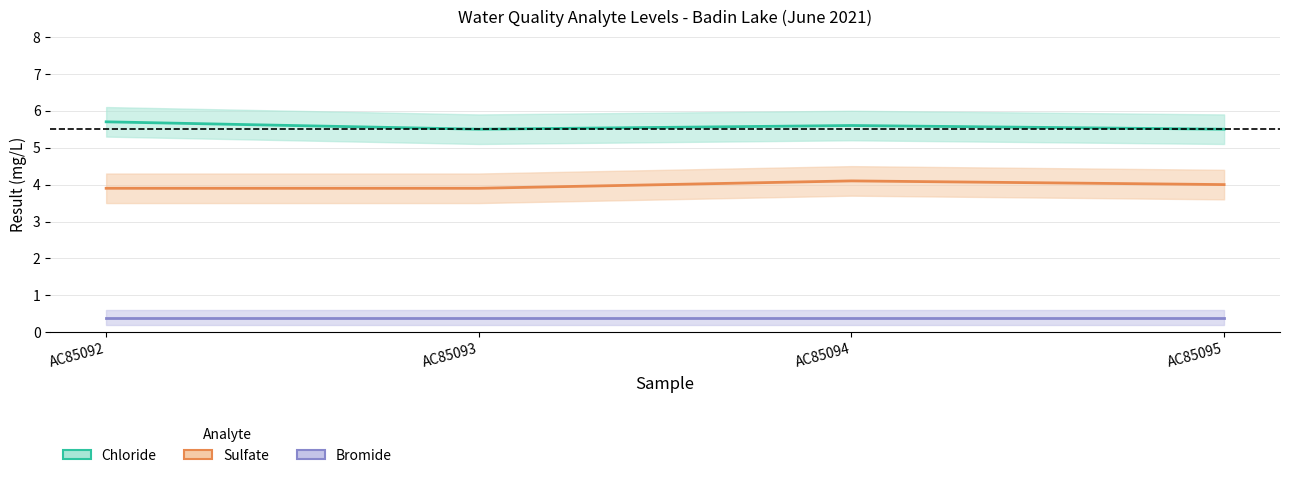

Which series has the largest total across all categories?

Chloride